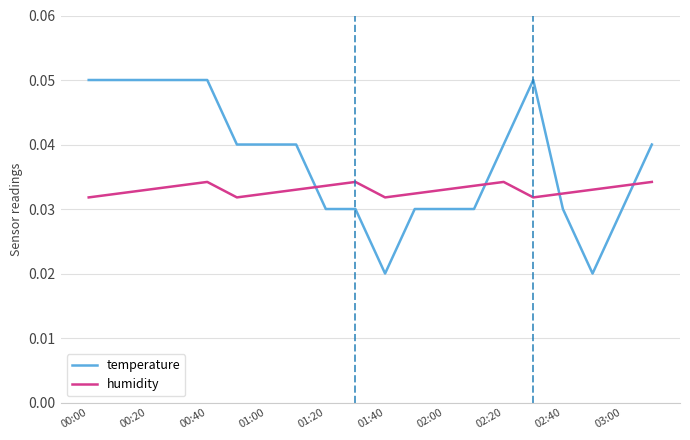

Which series has the largest total across all categories?

temperature